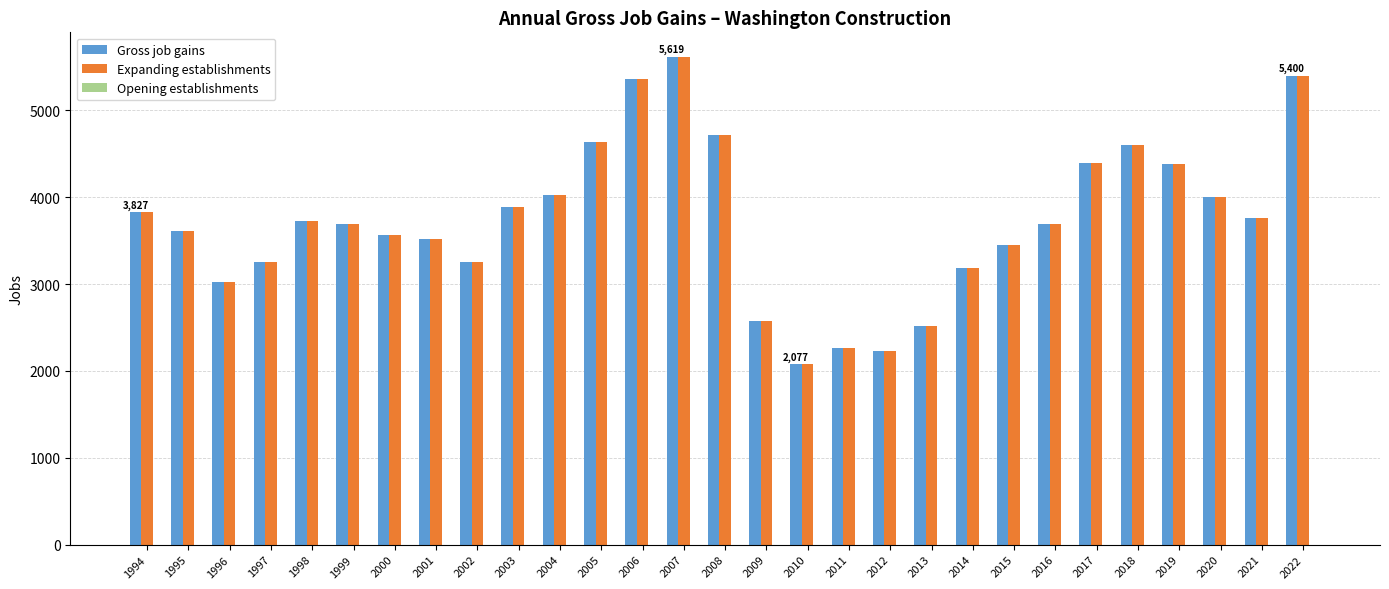

What is the smallest value displayed?

2077